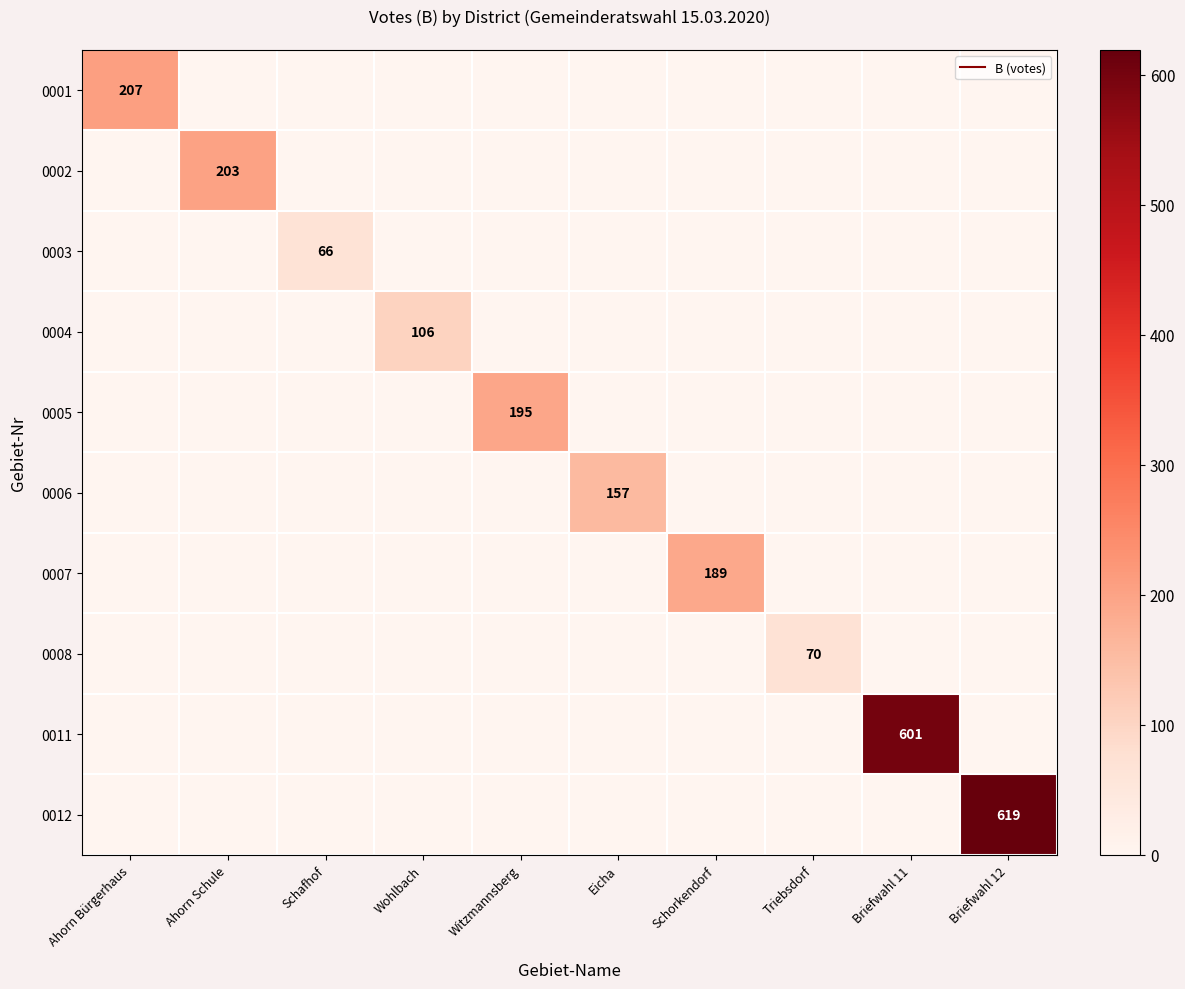

At which category does the chart reach its peak across all series?

Briefwahl 12